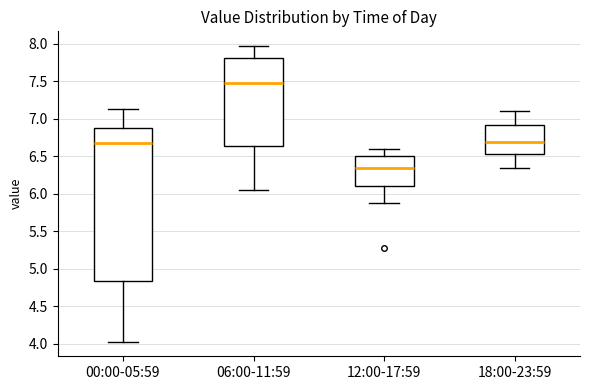

Reading left to right, transcribe this box plot: for each box, give where its median line is, the range the box spans, and where its two whiskers end, as read against the y-axis. The values are not printed on the chart, so give them approximately, as read against the axis.

00:00-05:59: median 6.70, box 4.85 to 6.85, whiskers 4.05 to 7.15
06:00-11:59: median 7.50, box 6.65 to 7.80, whiskers 6.05 to 7.95
12:00-17:59: median 6.35, box 6.10 to 6.50, whiskers 5.90 to 6.60
18:00-23:59: median 6.70, box 6.55 to 6.90, whiskers 6.35 to 7.10